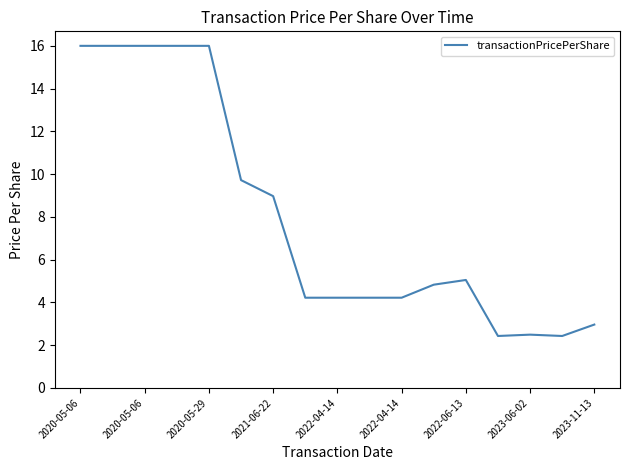

What is the maximum value shown in the chart?

16.0